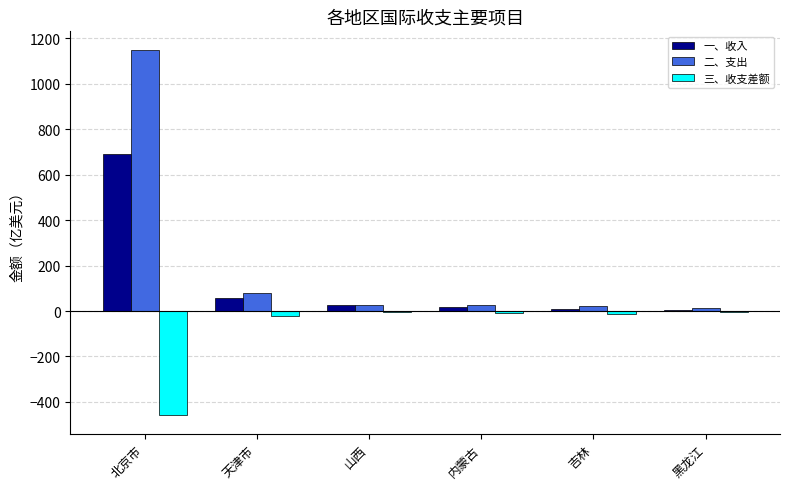

Are the bars grouped side by side (vs. stacked)?

Yes